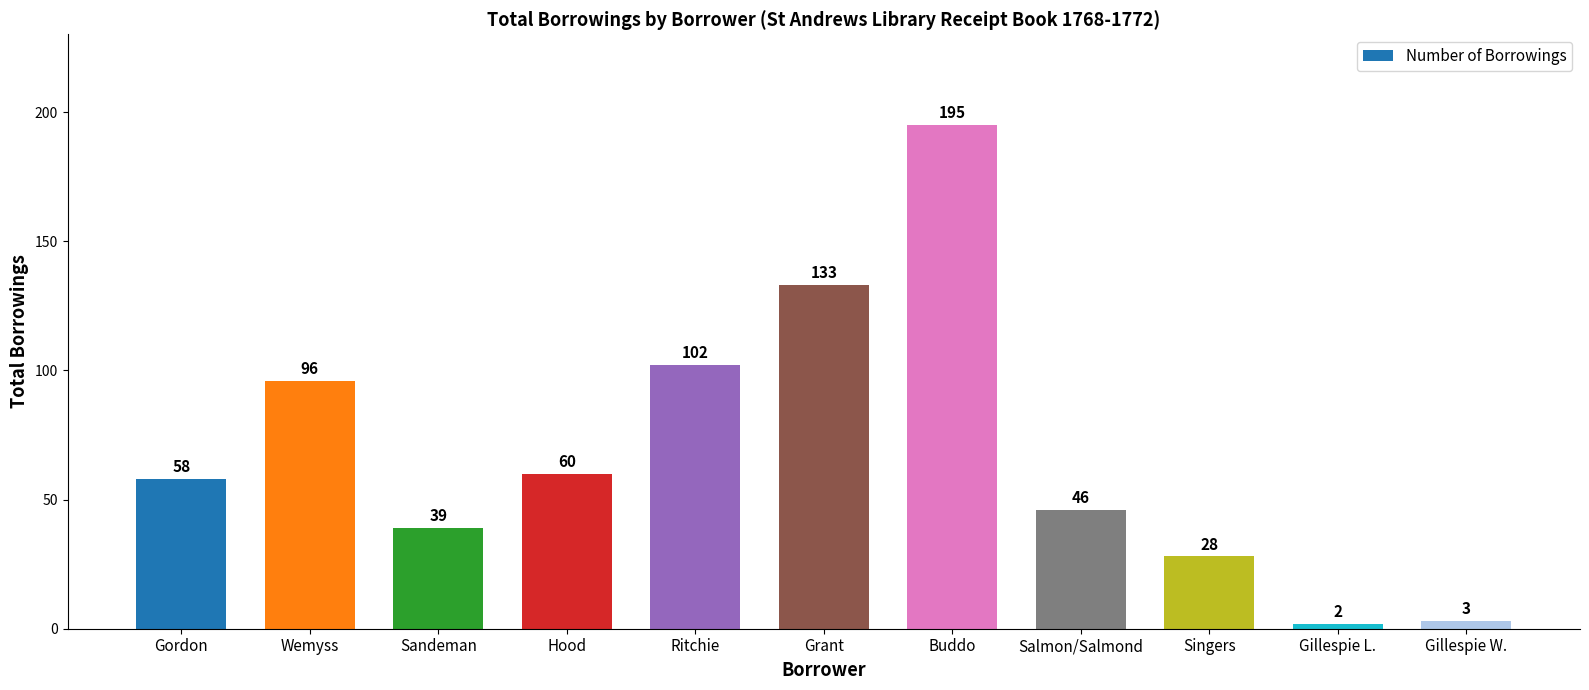

Which has a higher value, Sandeman or Buddo?

Buddo